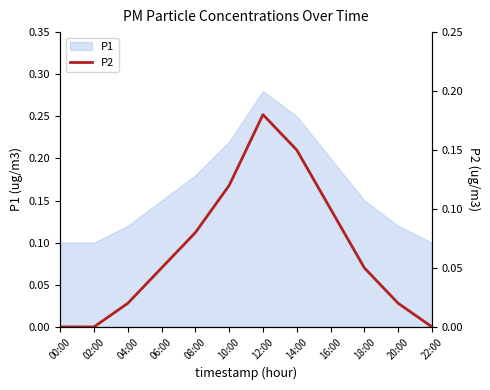

Count the number of categories in the chart.

12